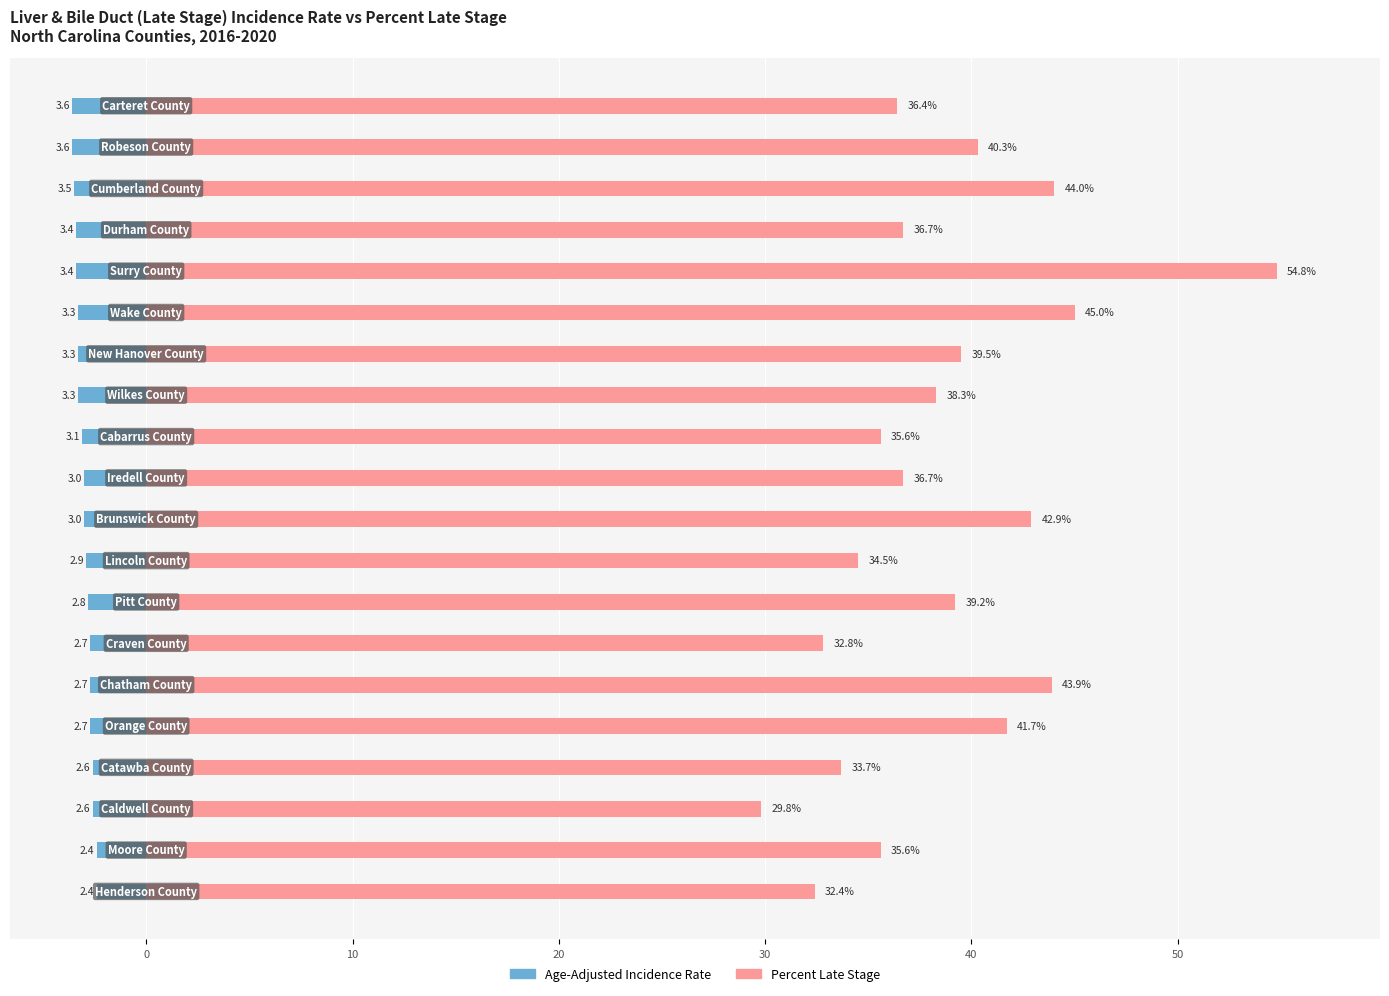

Rank the series by their average value, from lowest to highest.

Age-Adjusted Incidence Rate, Percent Late Stage